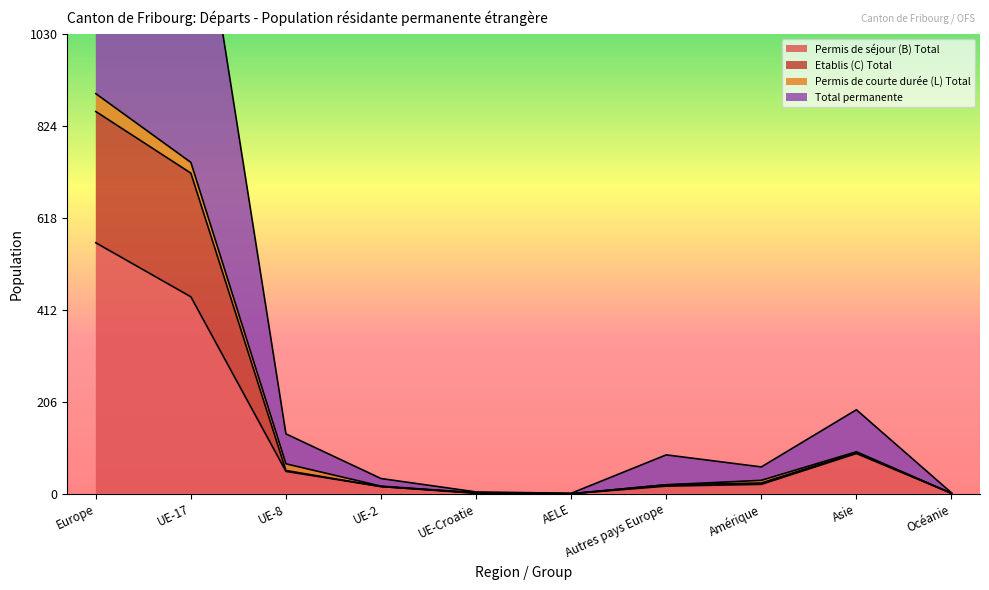

What is the minimum value for Total permanente?

1